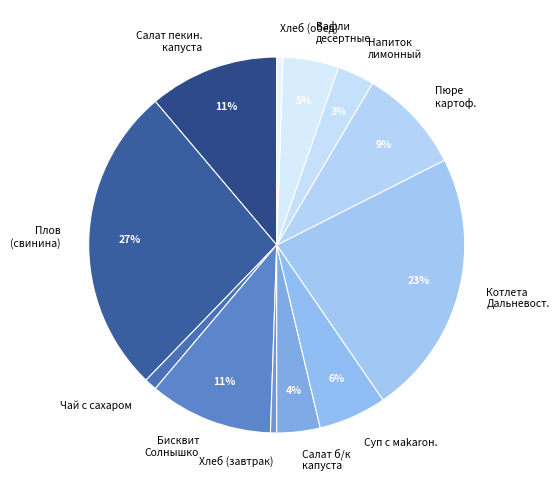

The Плов (свинина) slice represents 32% of the pie. True or false?

False